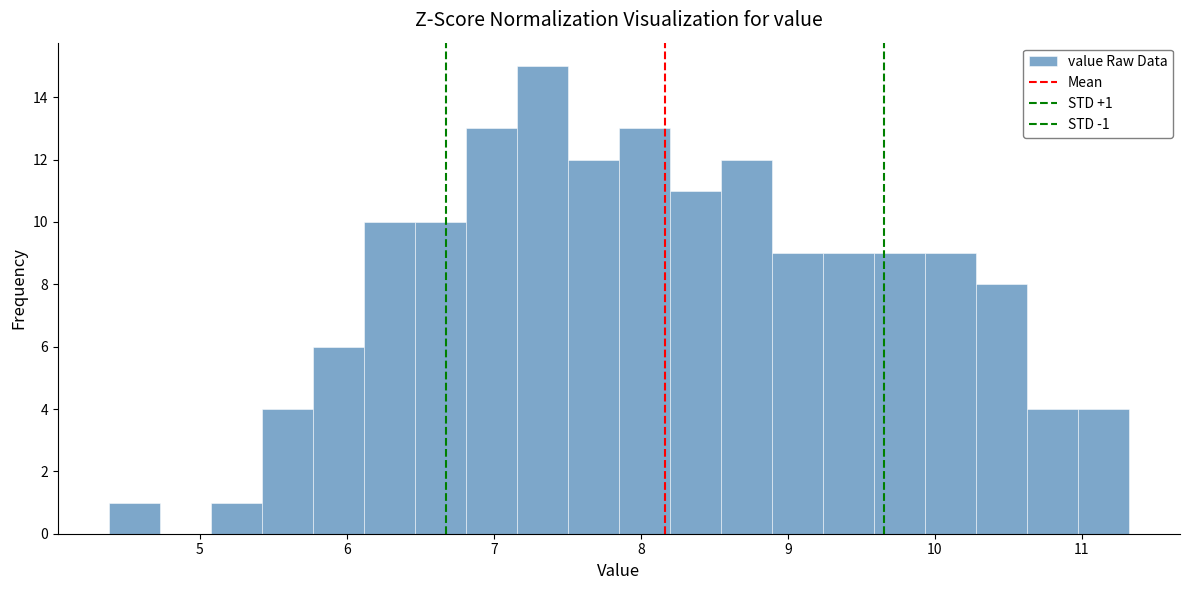

Read against the x-axis, roughly where is the centre of the tallest bar?

7.3